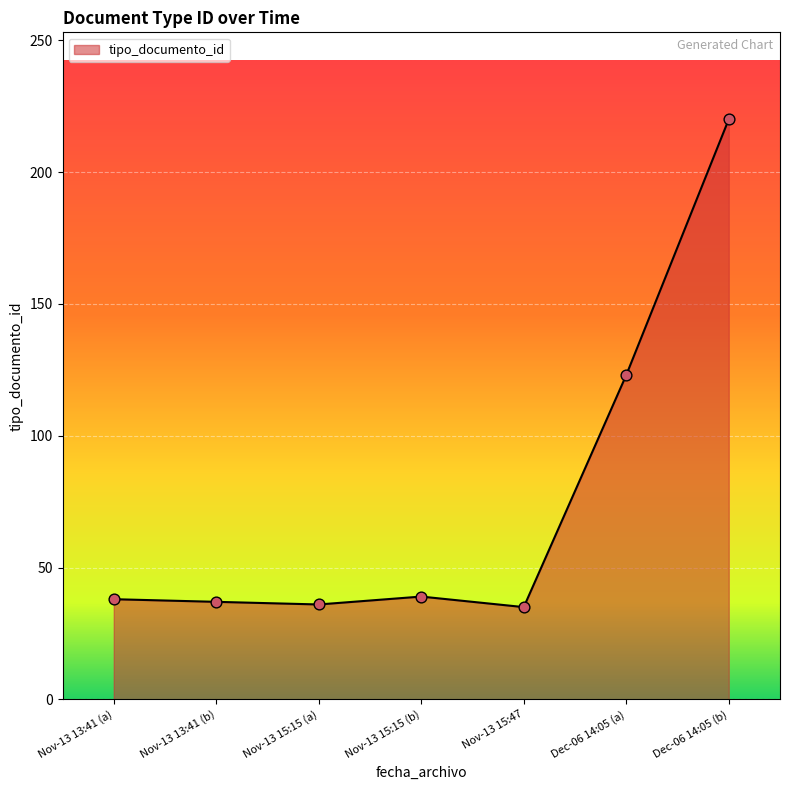

What is the change in value from Nov-13 13:41 (a) to Dec-06 14:05 (a)?

+85